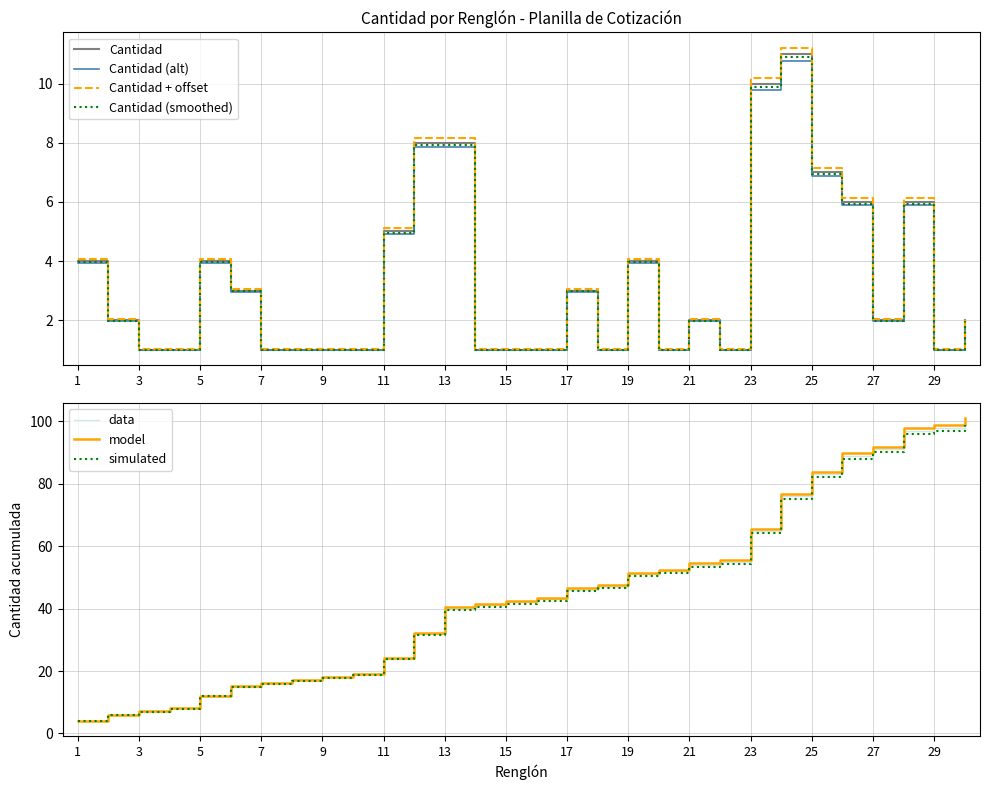

Rank the categories by value from highest to lowest.

24, 23, 12, 13, 25, 26, 28, 11, 1, 5, 19, 6, 17, 2, 21, 27, 30, 3, 4, 7, 8, 9, 10, 14, 15, 16, 18, 20, 22, 29